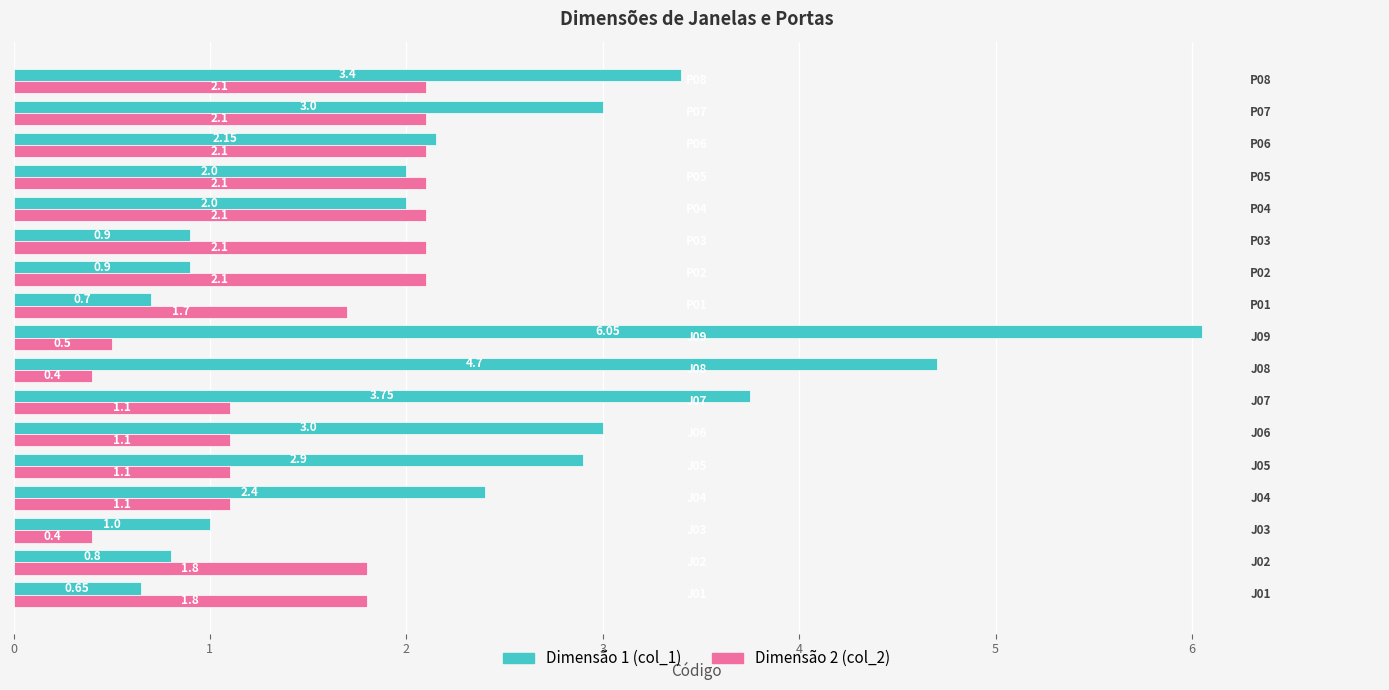

What is the difference between the second highest and second lowest values in the Dimensão 2 (col_2) series?

1.7